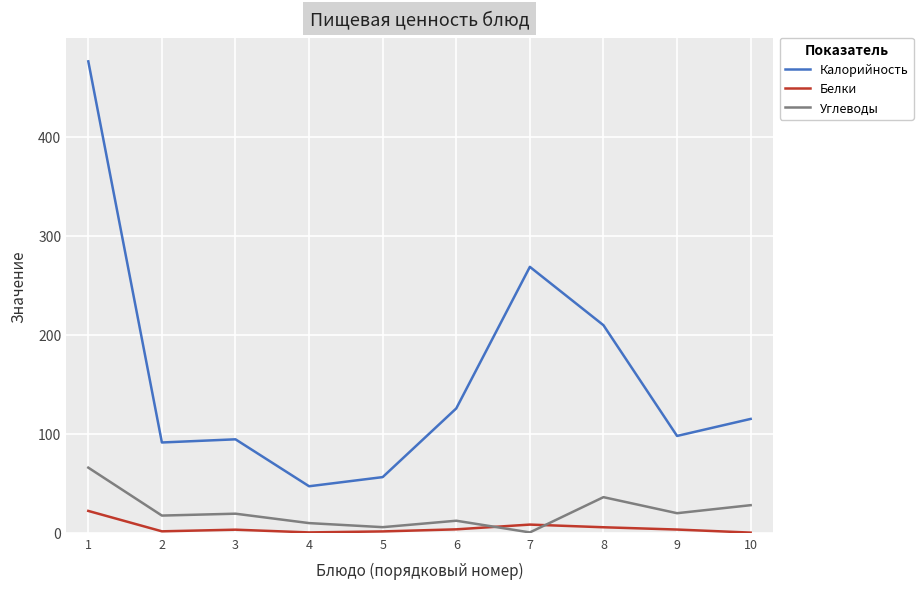

Which series has the largest total across all categories?

Калорийность